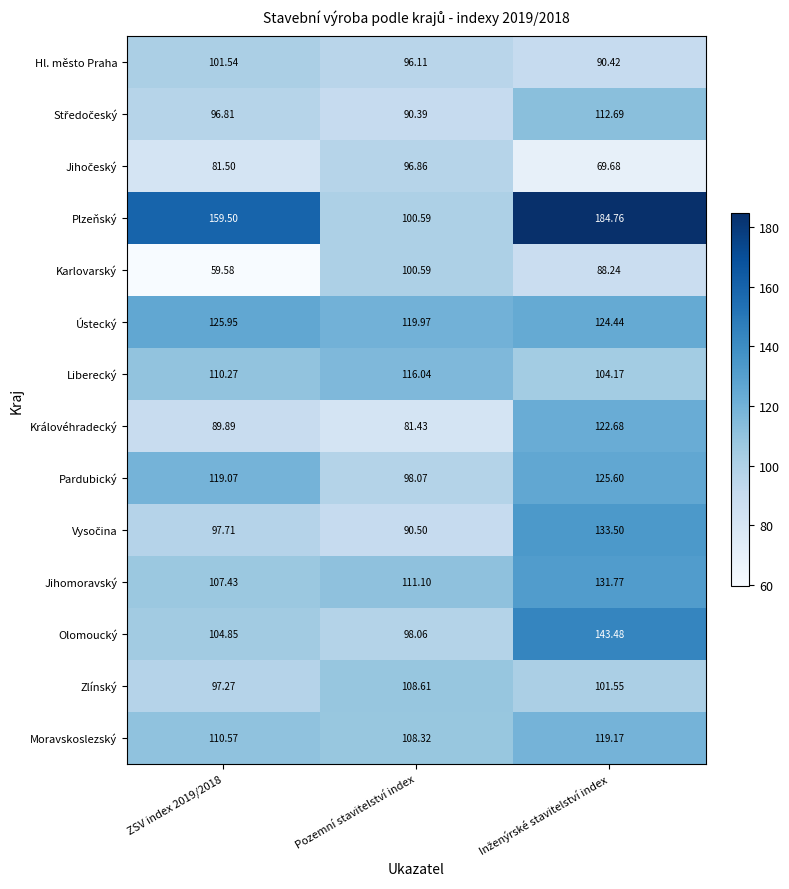

Which series has the largest total across all categories?

Plzeňský